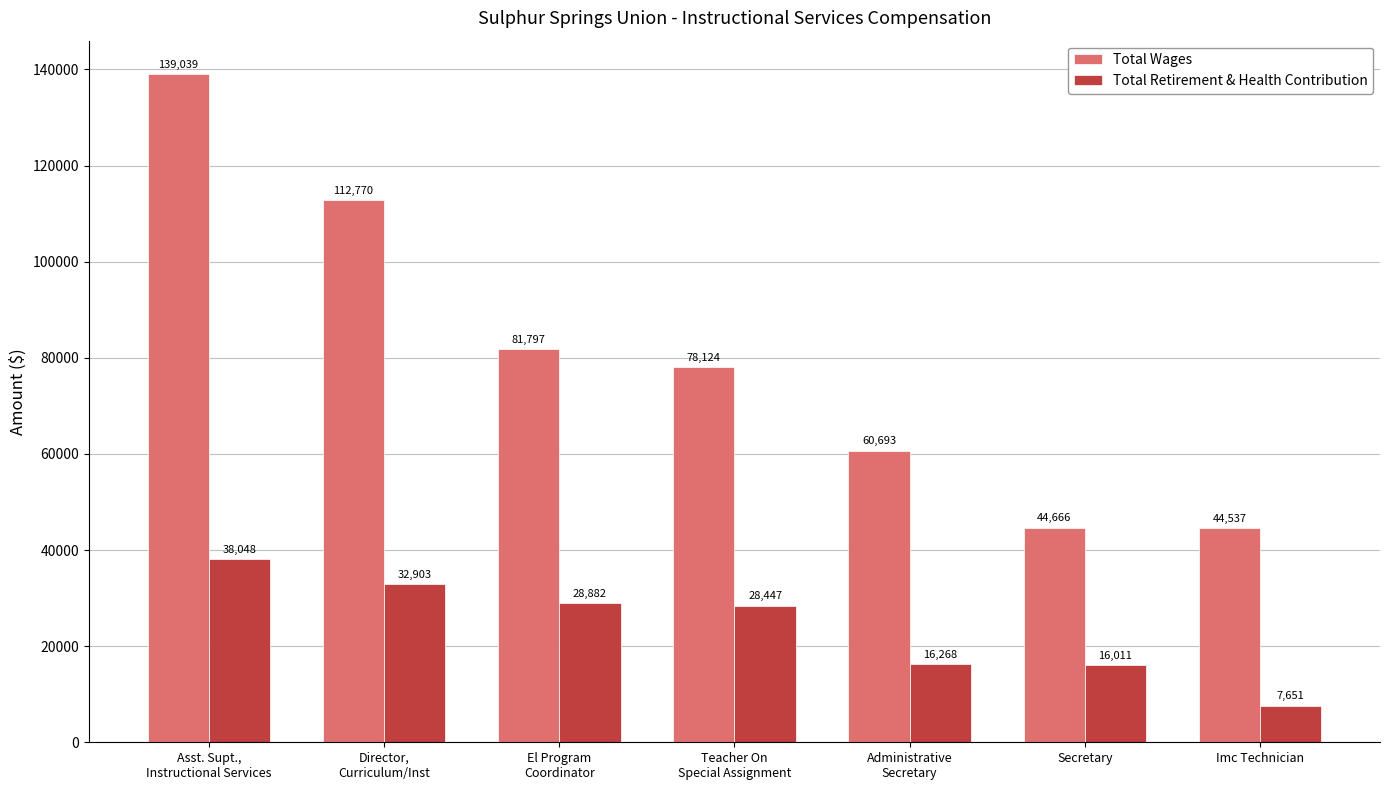

What value does the Total Wages series have at El Program
Coordinator, to the nearest 100?

81800